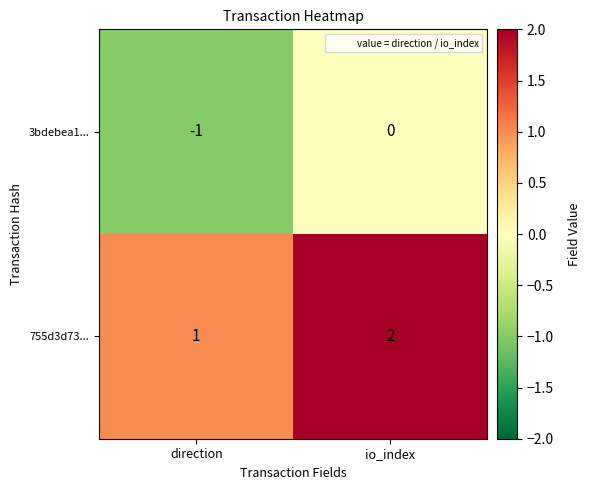

Which series has the largest total across all categories?

755d3d73...